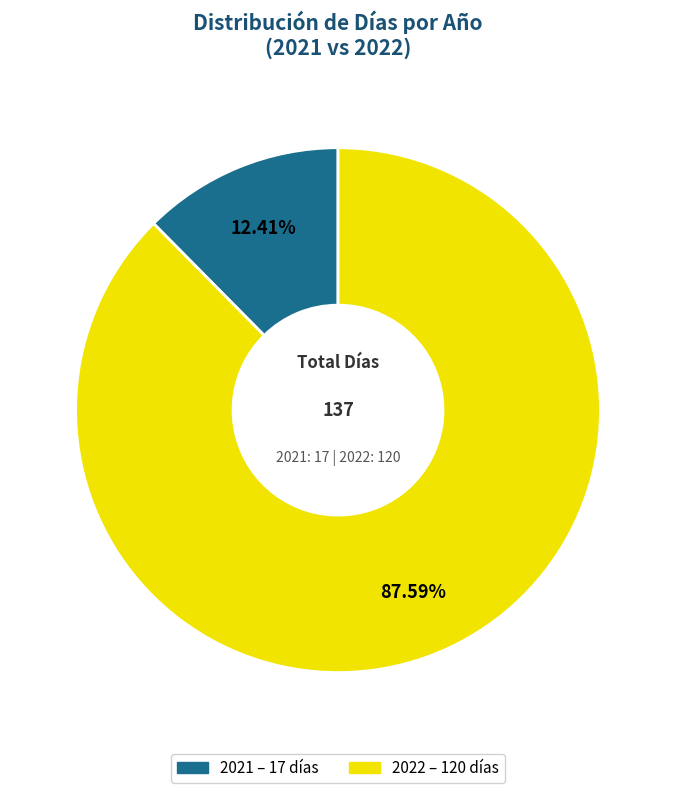

Which category accounts for the majority?

2022